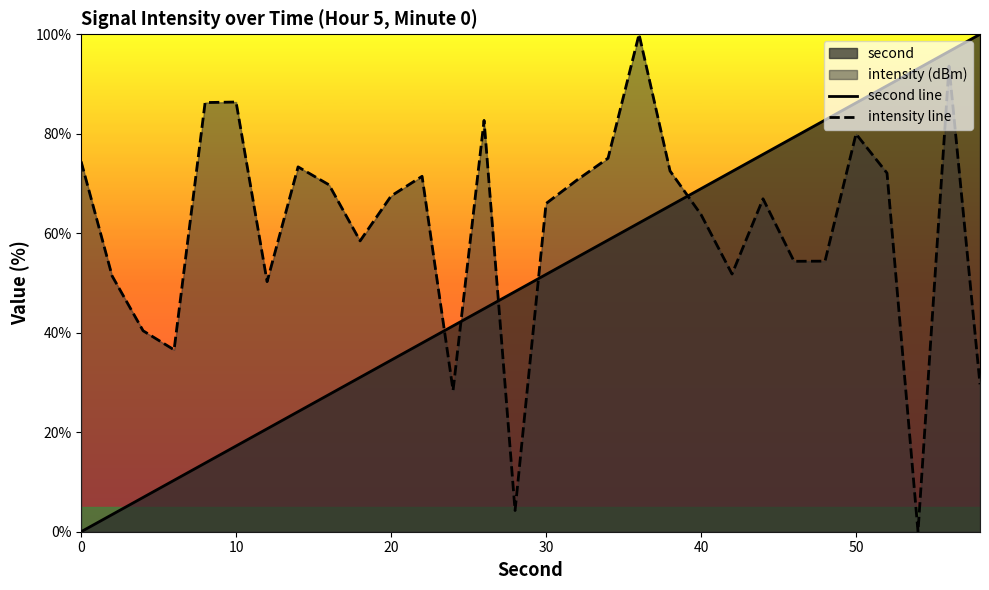

Which series ends up on top after the final intersection of intensity line and second line?

second line